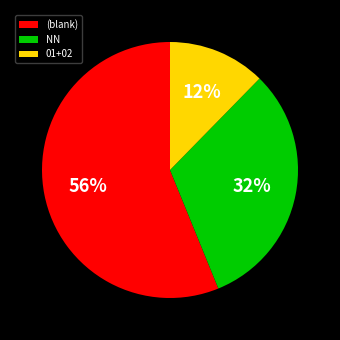

Is the sum of (blank) and 01+02 greater than half?

Yes